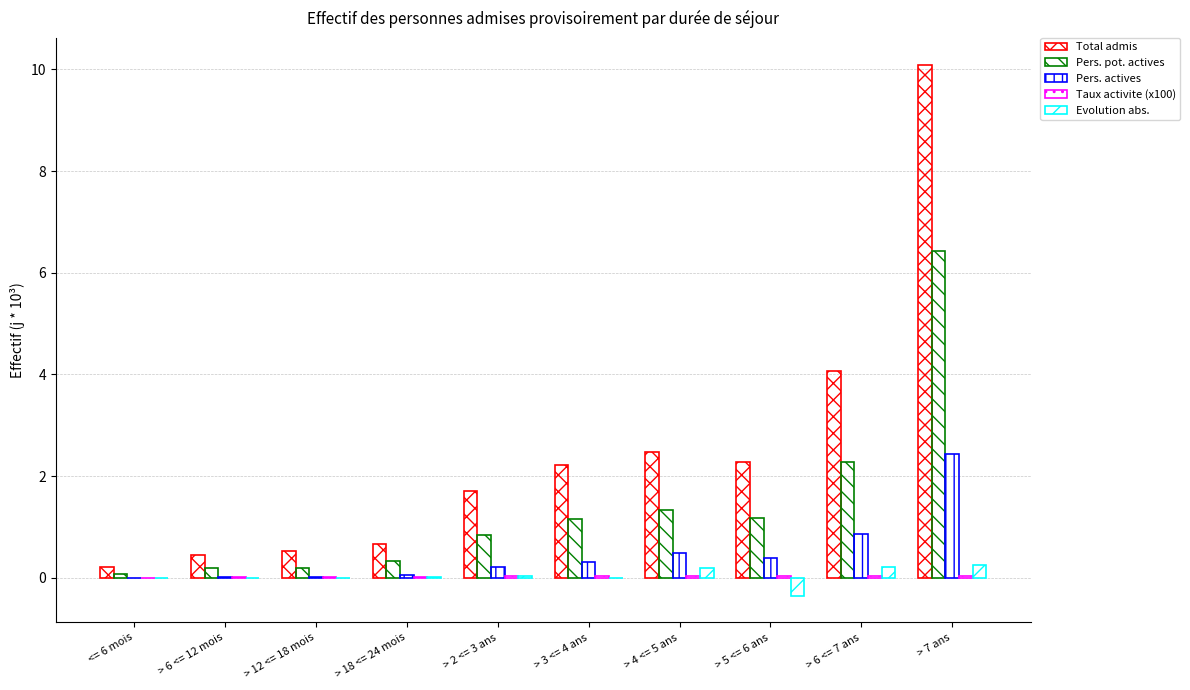

What is the label of the 7th bar from the right?

> 18 <= 24 mois